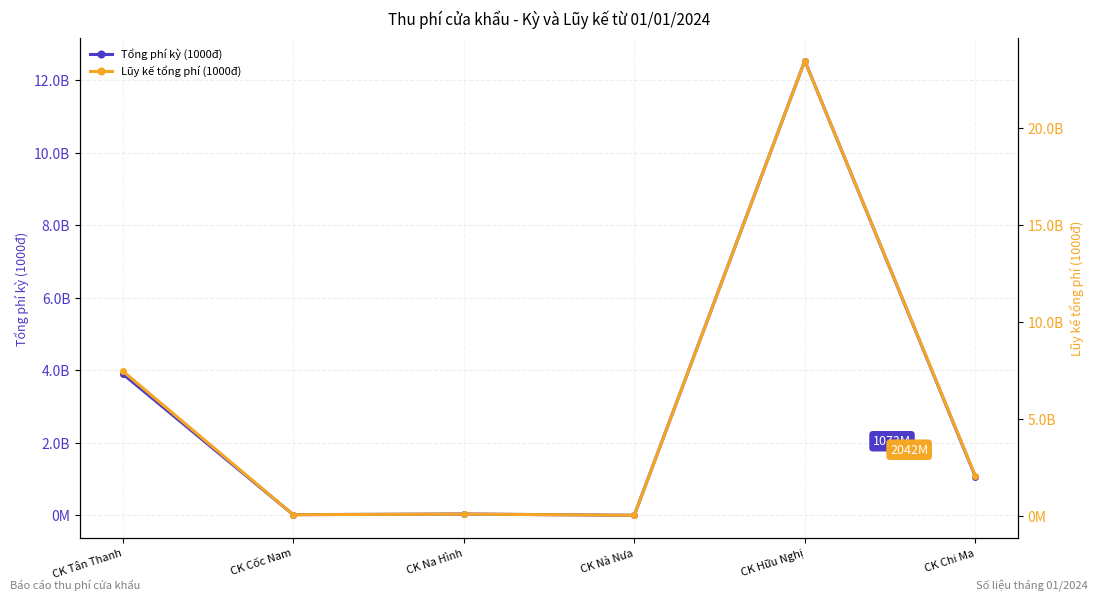

What is the sum of the Lũy kế tổng phí (1000đ) values at CK Tân Thanh and CK Nà Nưa?

7472500